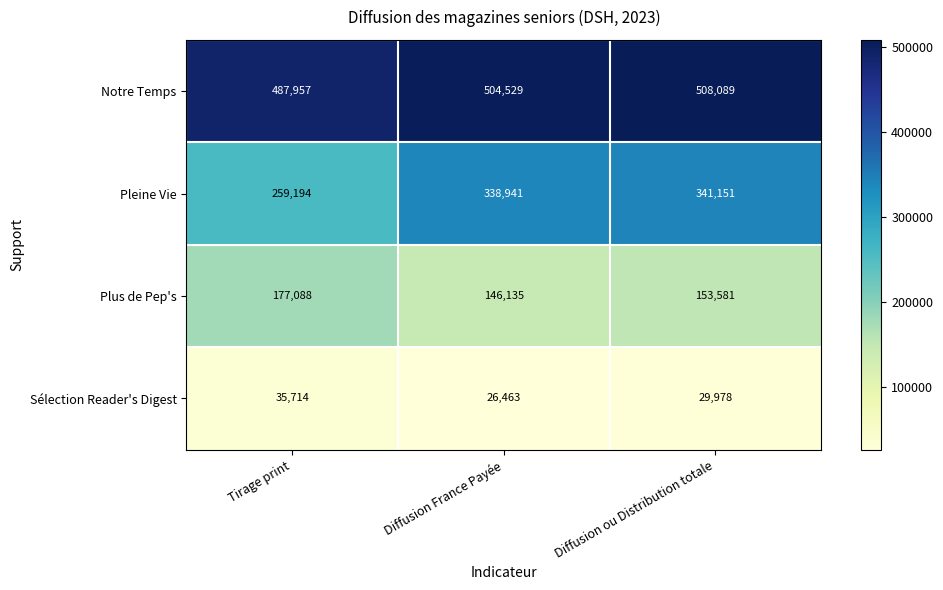

How many series are shown in this chart?

4